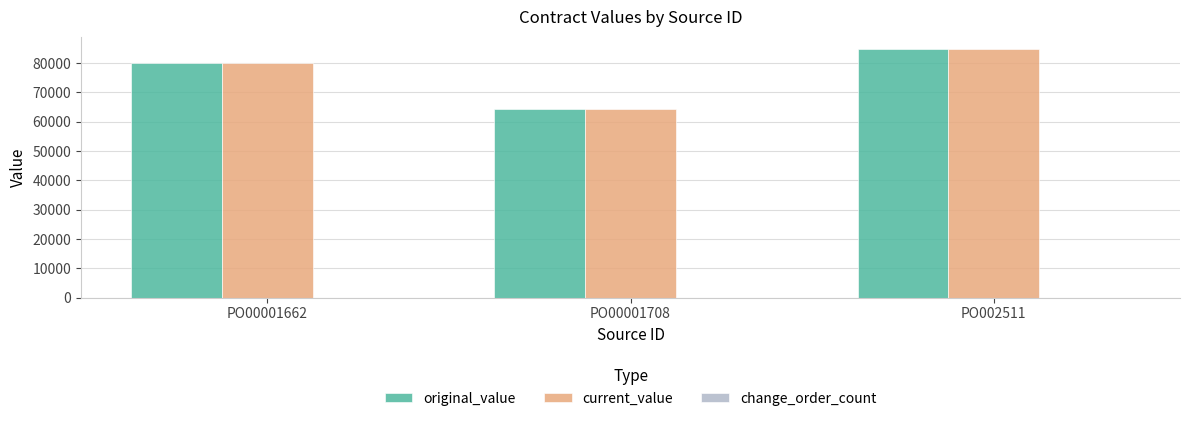

What is the difference between the second highest and minimum values in the original_value series?

15557.8